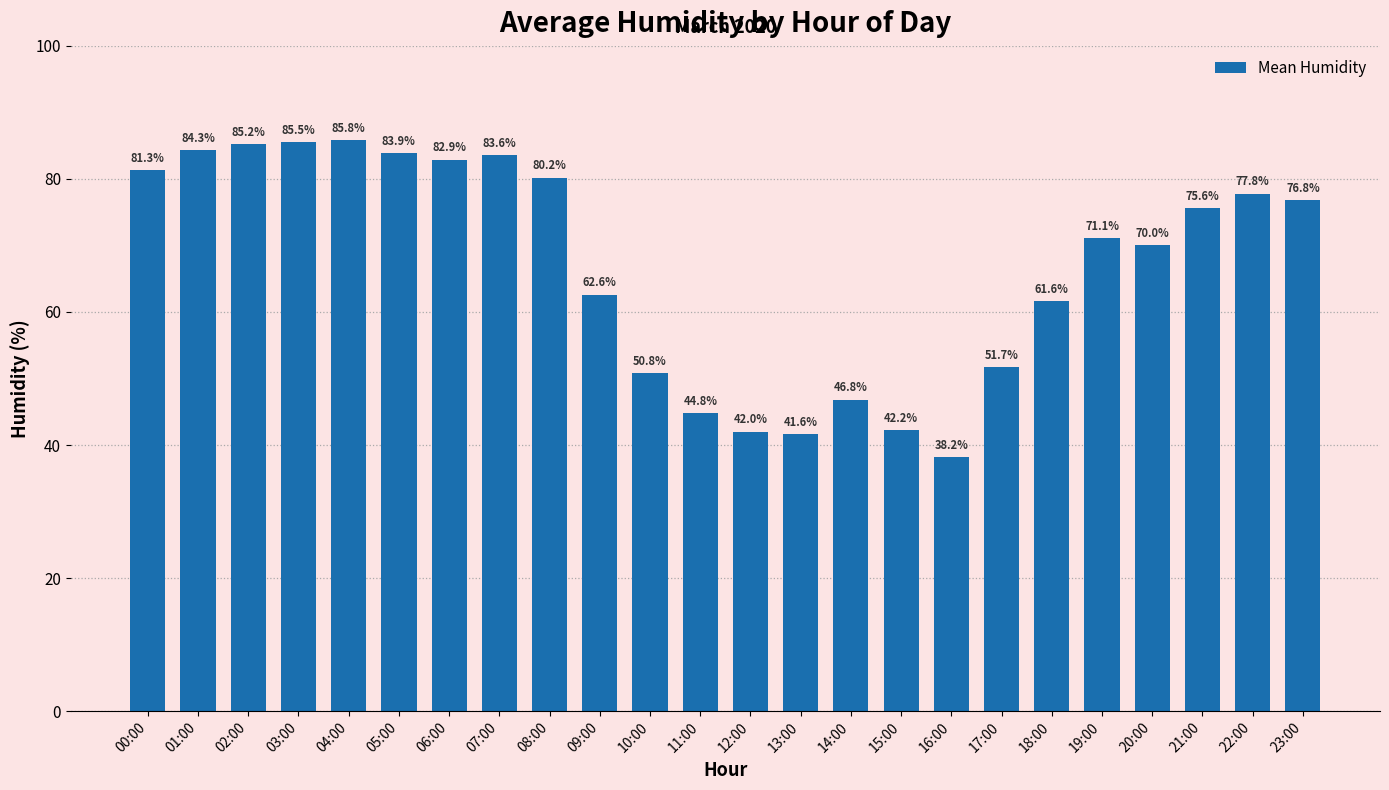

True or false: the data shows 21.5 at 11:00.

False